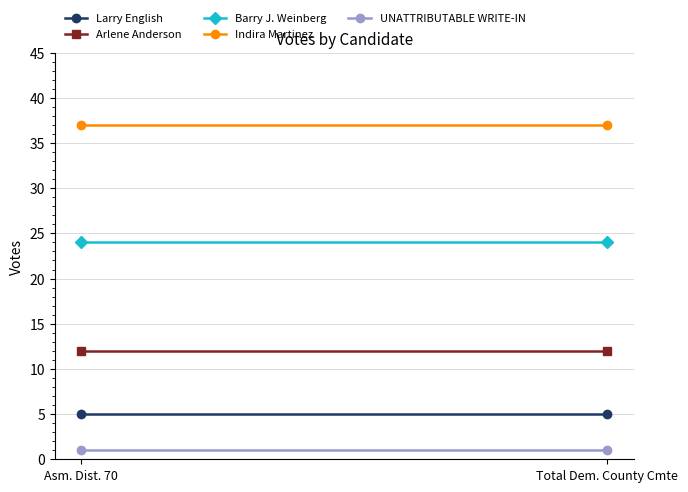

List the labels in order of Indira Martinez value, largest first.

Asm. Dist. 70, Total Dem. County Cmte